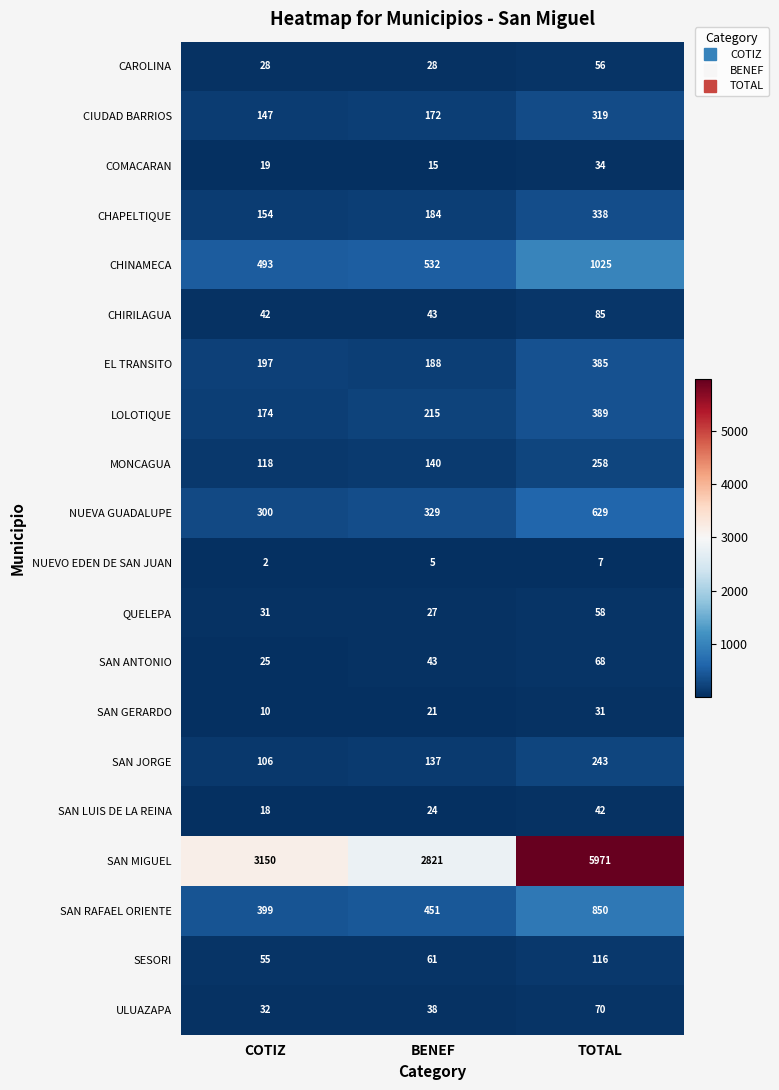

What is the average value of the MONCAGUA series?

172